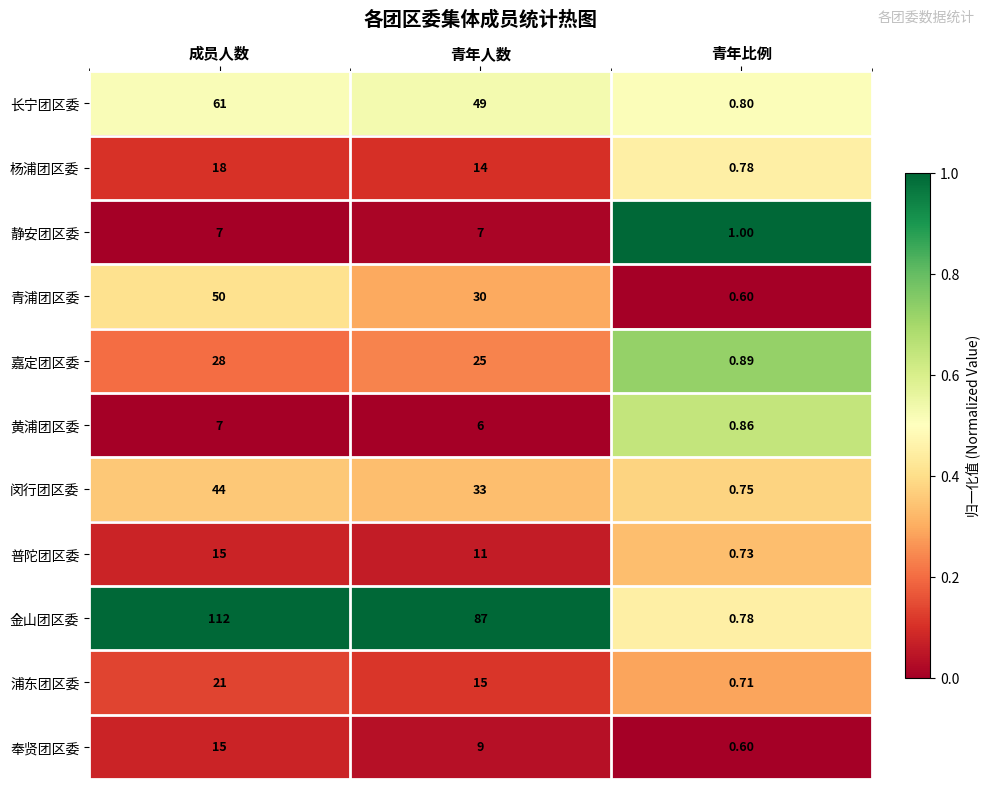

Which series changed the most between 成员人数 and 青年比例?

金山团区委